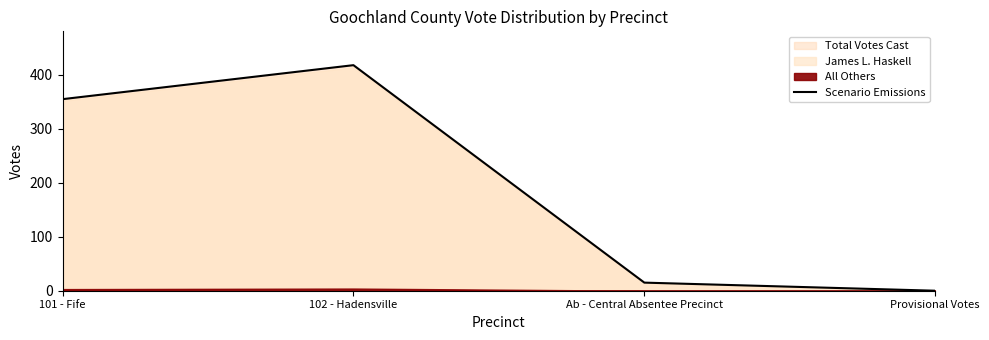

What is the difference between the maximum and minimum values?

418